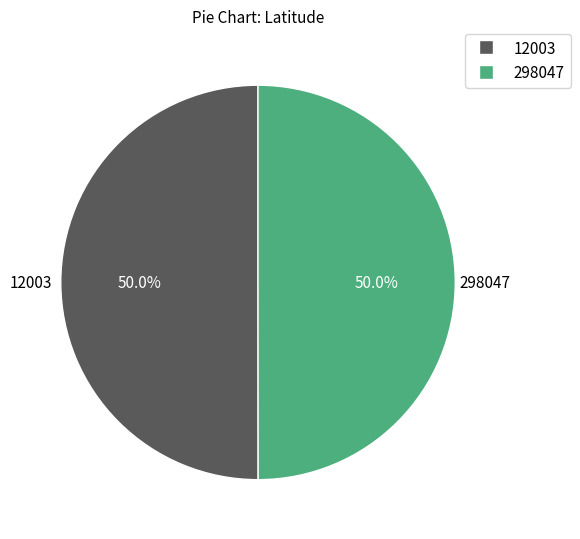

To the nearest percent, what percentage of the pie is 298047?

50%